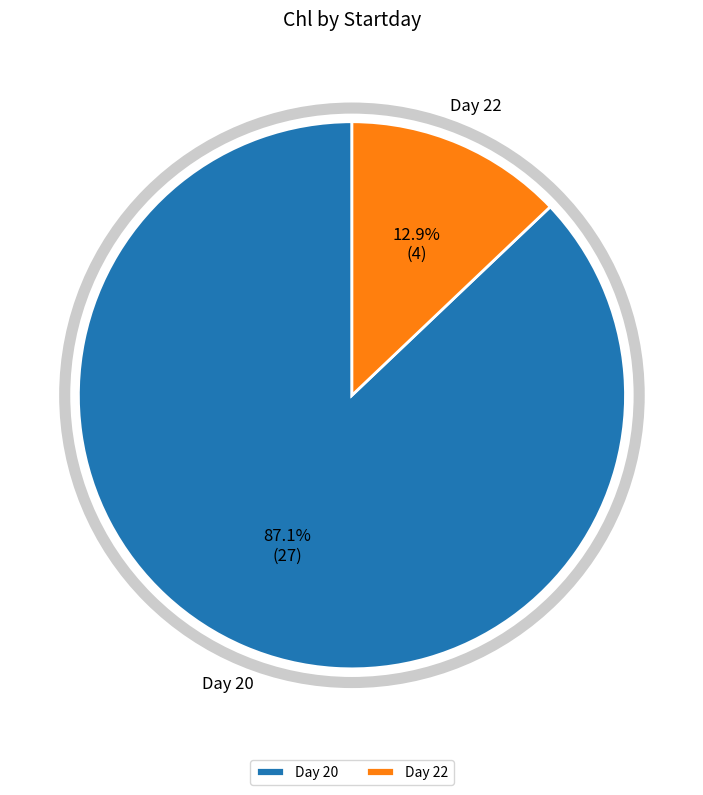

Which slice is the smallest?

Day 22